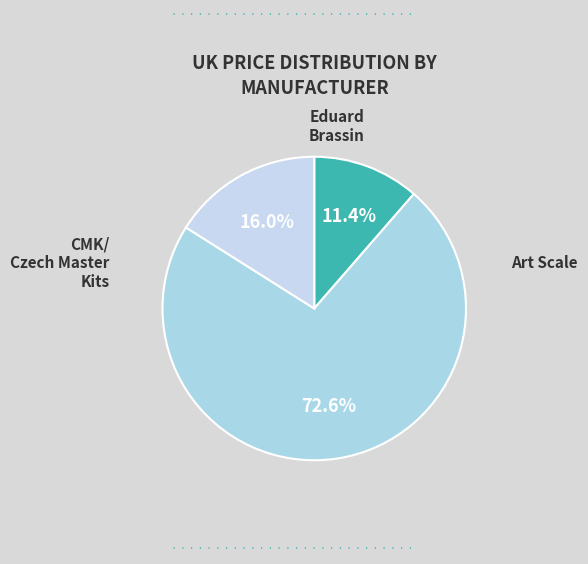

How many segments does this pie chart have?

3